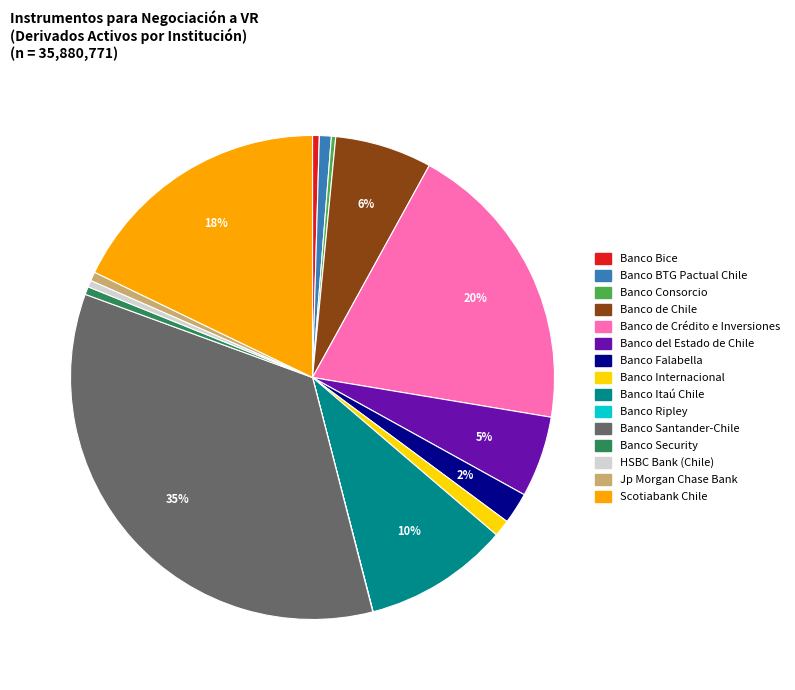

Approximately how many times larger is the value at Banco del Estado de Chile compared to Banco Bice?

12.0